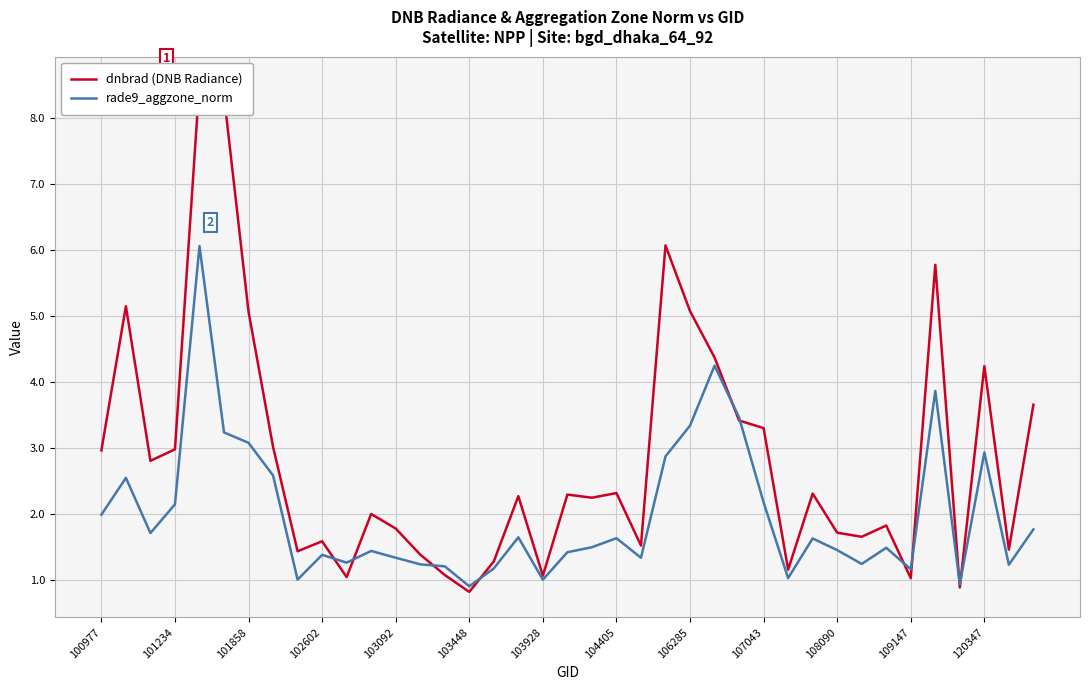

How many data points in dnbrad (DNB Radiance) are less than 2?

17